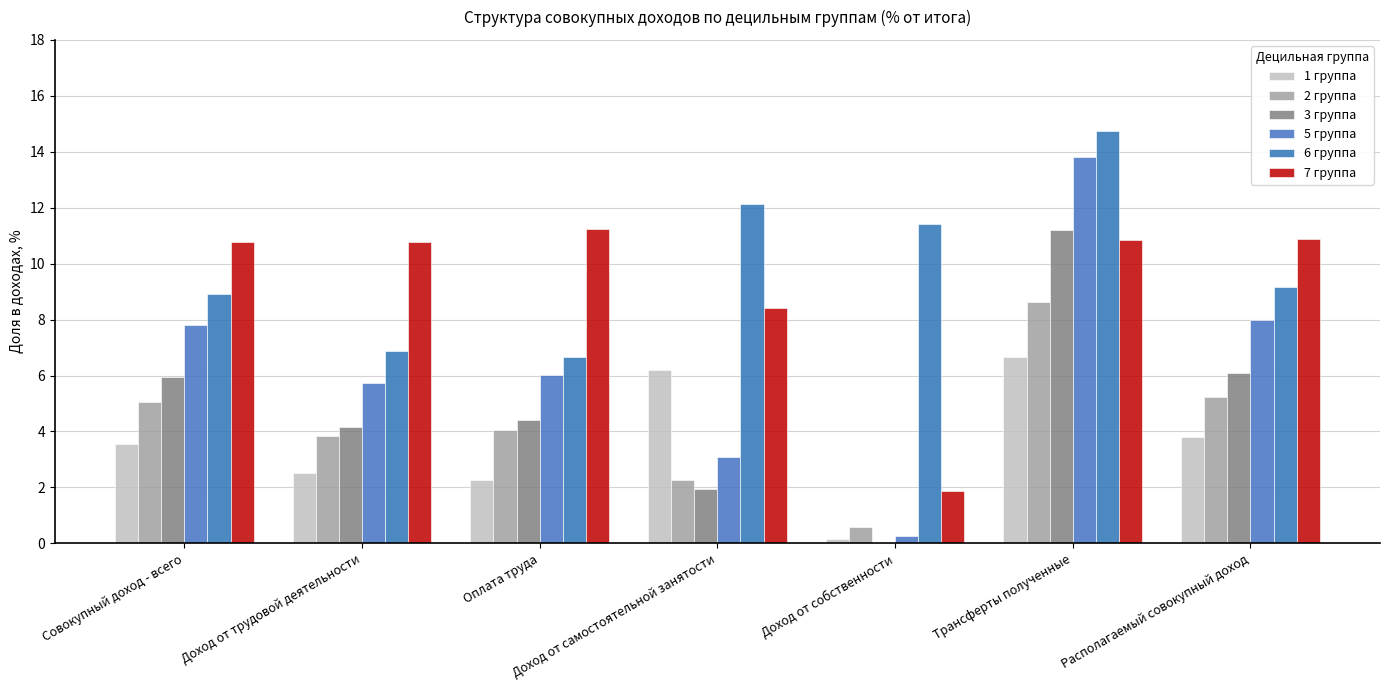

What is the difference between the maximum and minimum values in the 1 группа series?

6.5